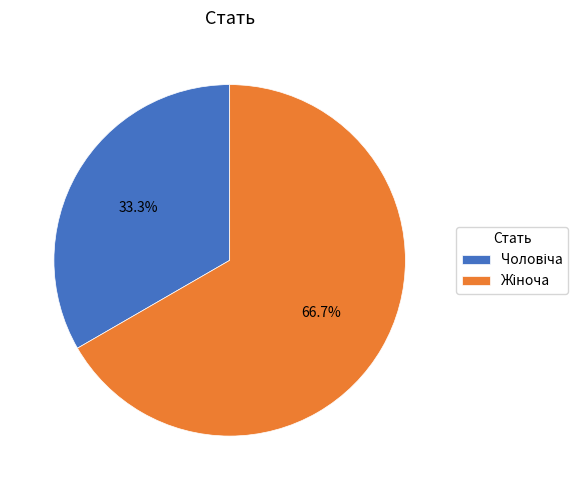

Is there a majority slice in this chart?

Yes